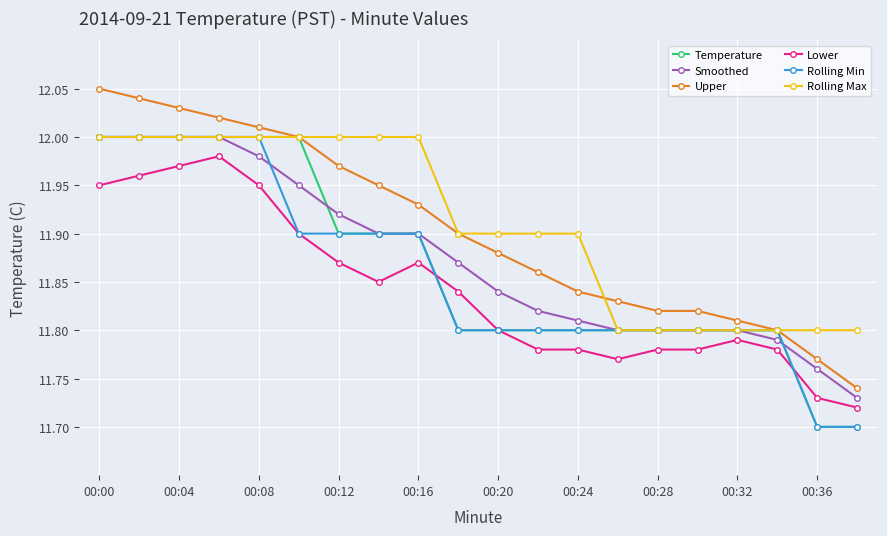

Does the chart display data point markers on the line(s)?

Yes